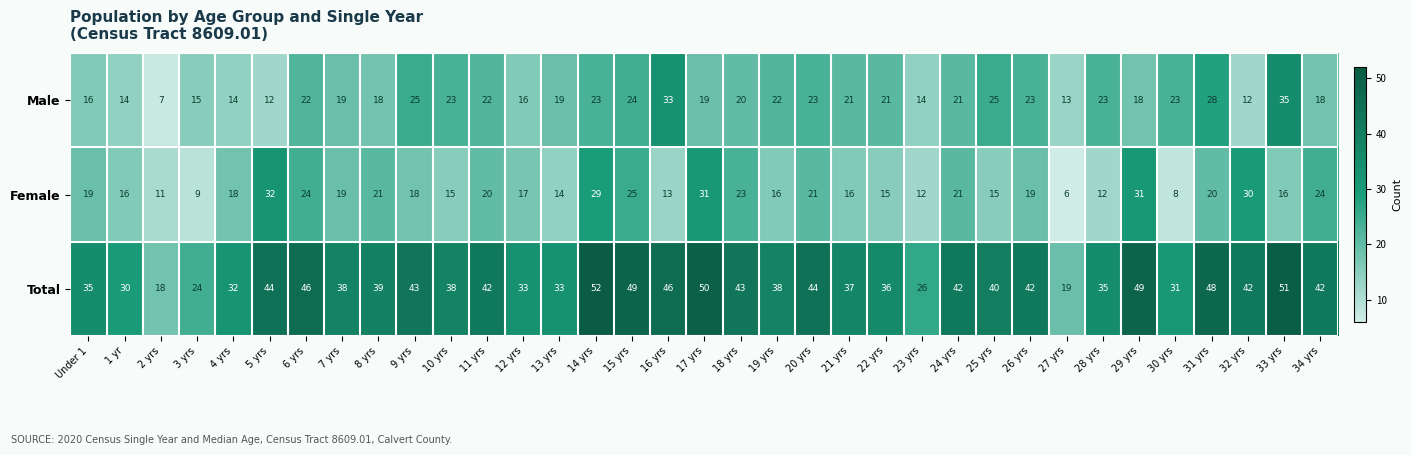

Which category has the highest value in the Total series?

14 yrs